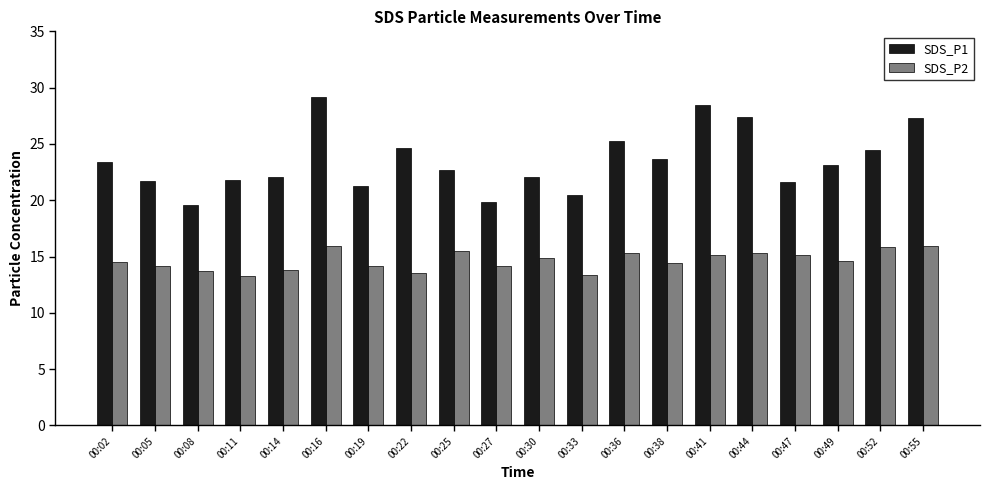

At 00:19, list the series in order from smallest to largest.

SDS_P2, SDS_P1